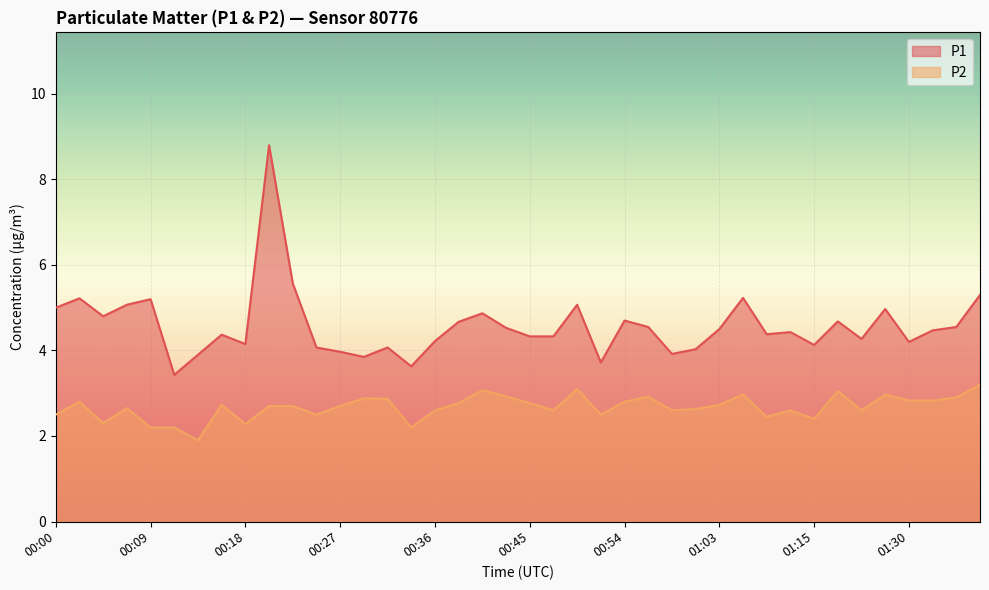

True or false: P2 and P1 cross at least once.

False